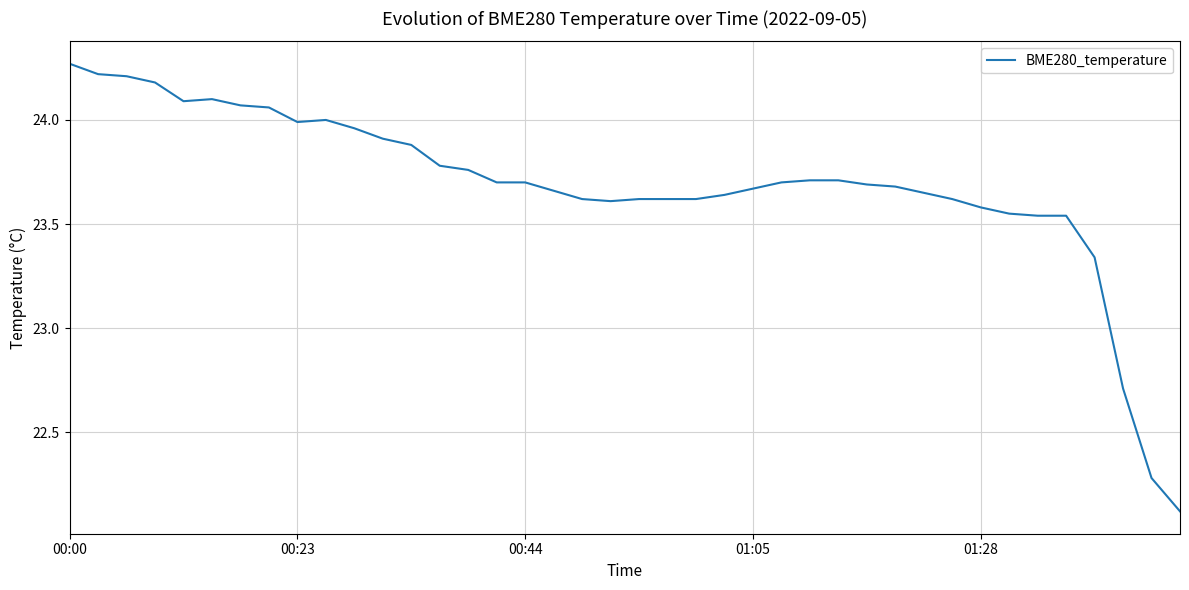

True or false: the data shows 23.6 at 01:28.

True